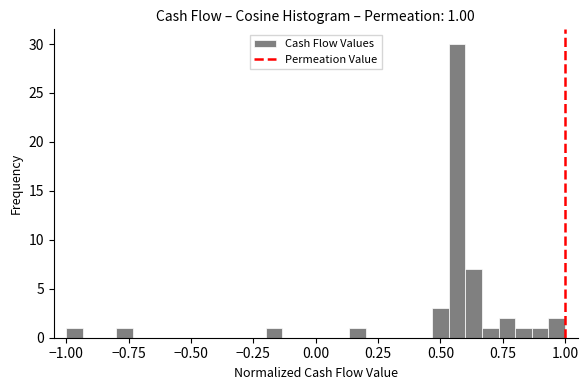

Around what value on the x-axis is the tallest bar? Give the approximate position of its centre, as read against the axis.

0.55